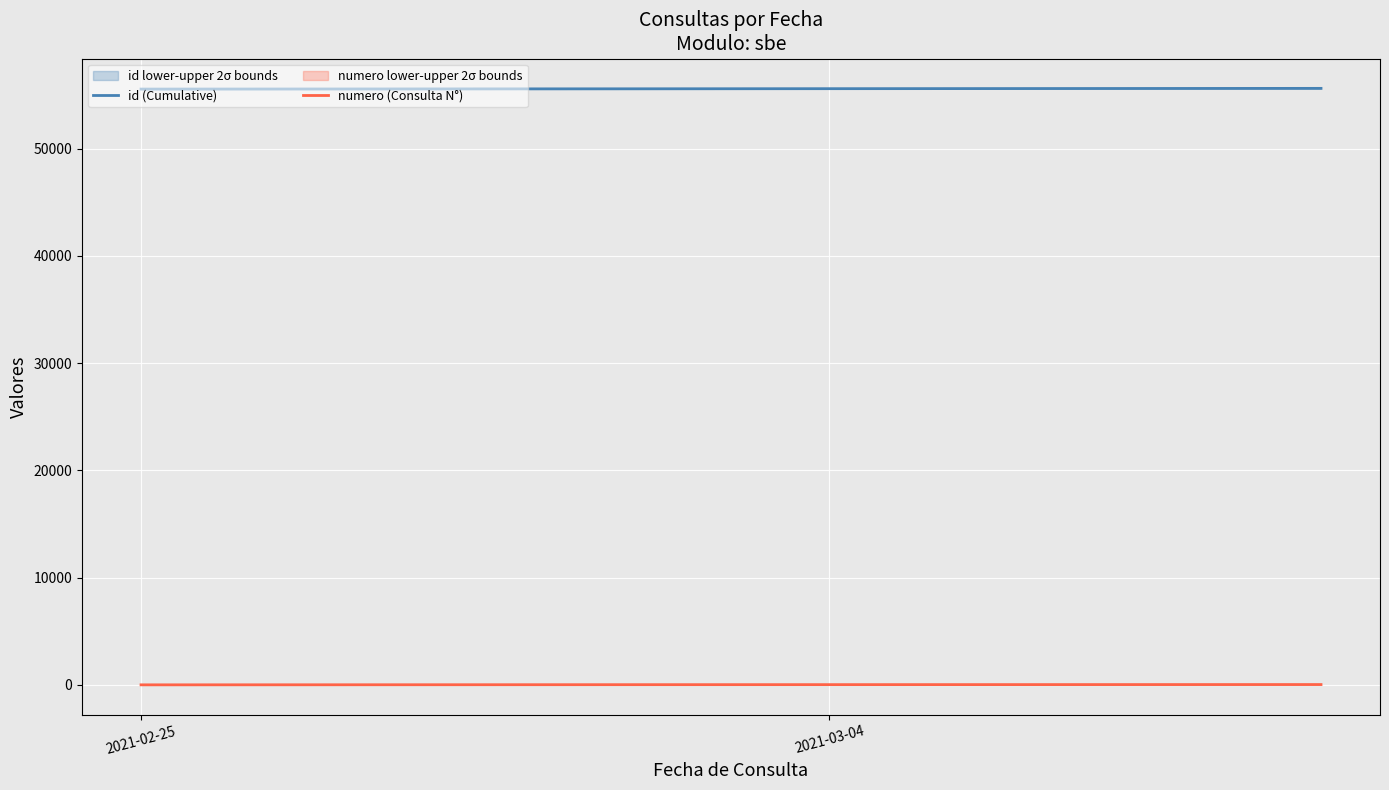

How many lines are shown in the chart?

2